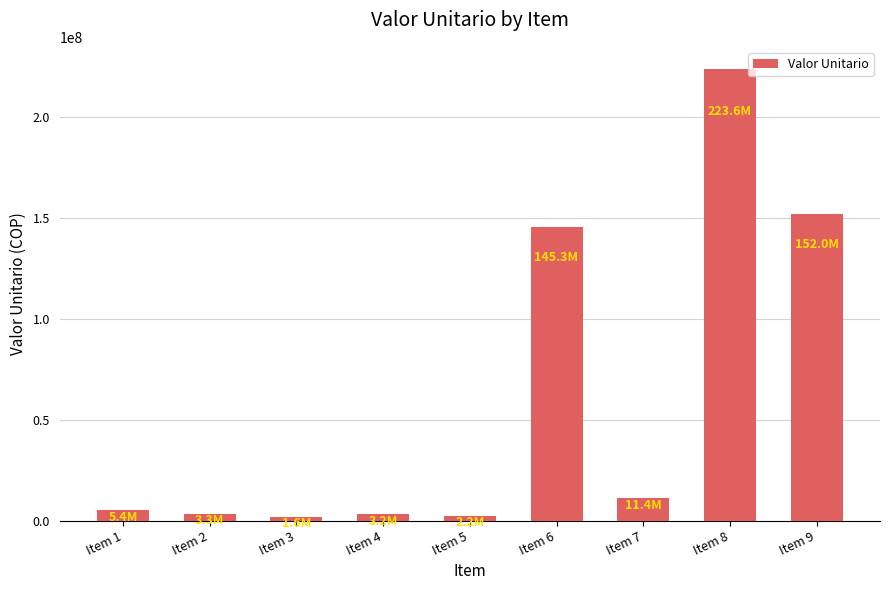

What is the change in value from Item 3 to Item 5?

+551724